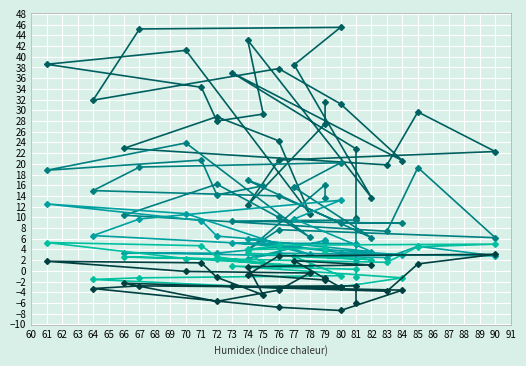

Read the Wind Speed (Maximum) (MAX km/h) value at 66.

22.9